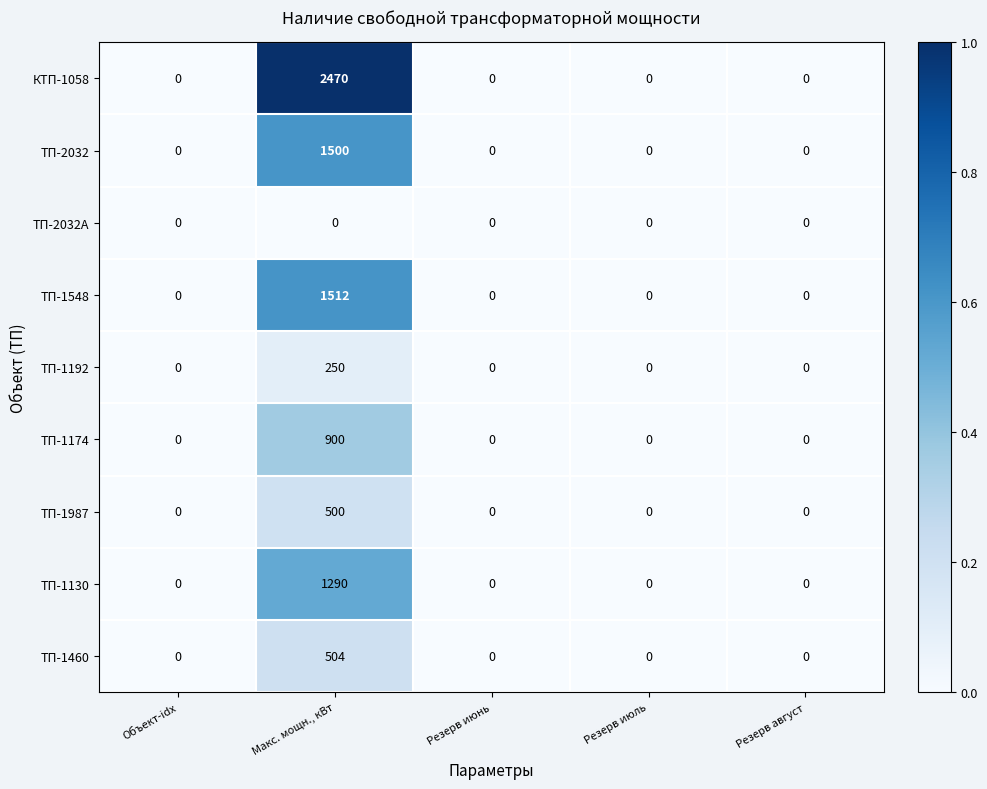

What is the difference between the maximum and second lowest values in the ТП-1987 series?

500